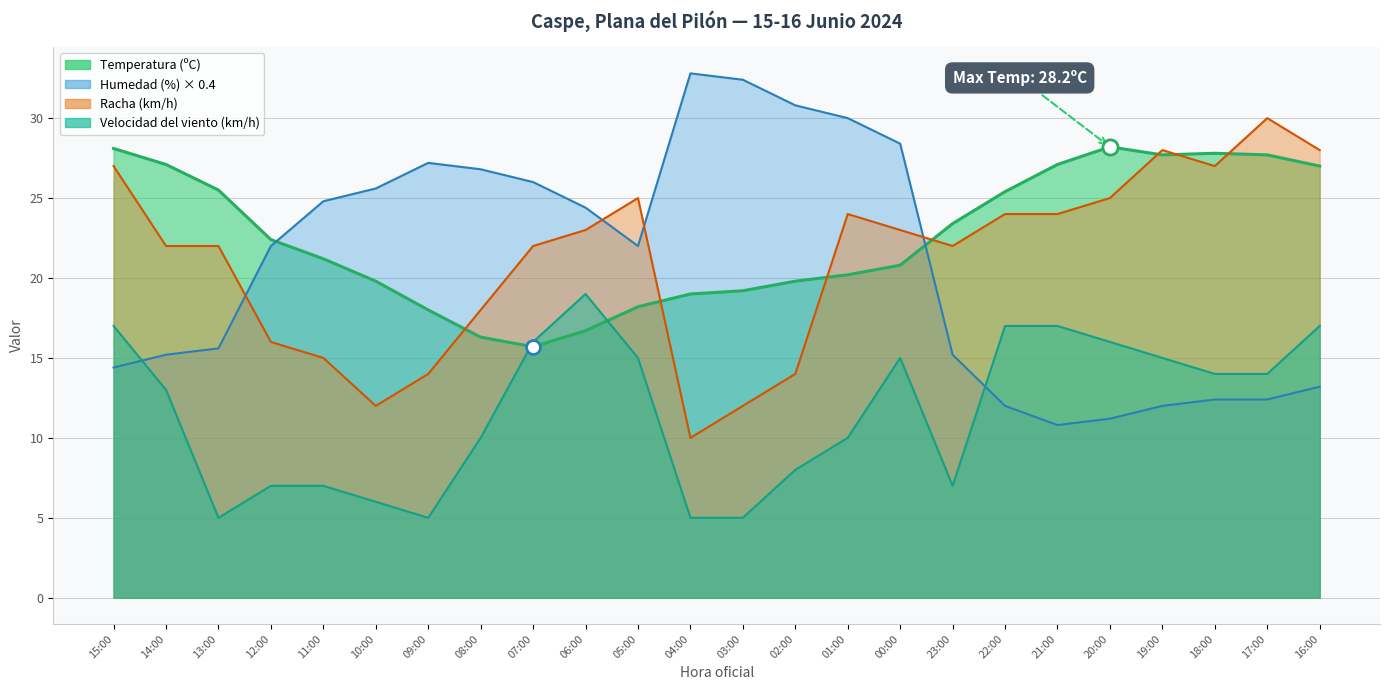

What are all the series names shown in the legend?

Temperatura (ºC), Humedad (%), Velocidad del viento (km/h), Racha (km/h)